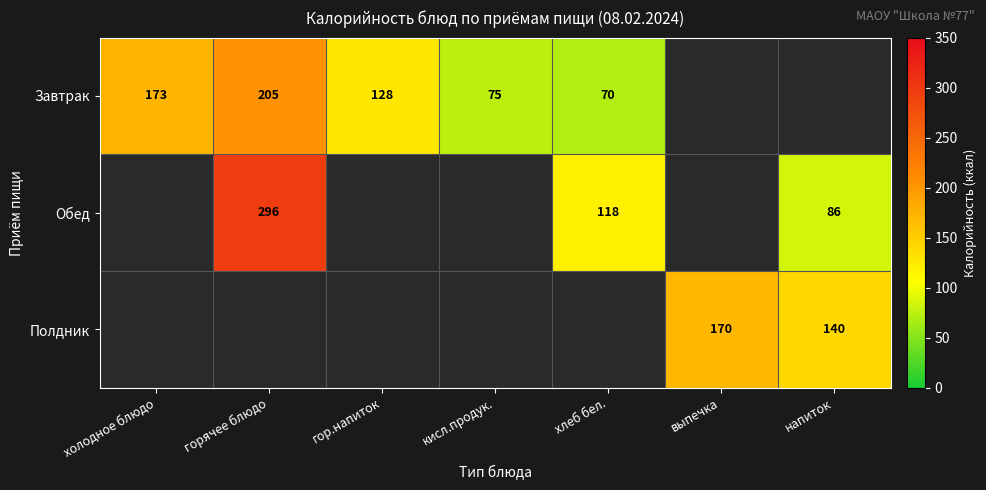

Is it true that Завтрак equals 70 at хлеб бел.?

True